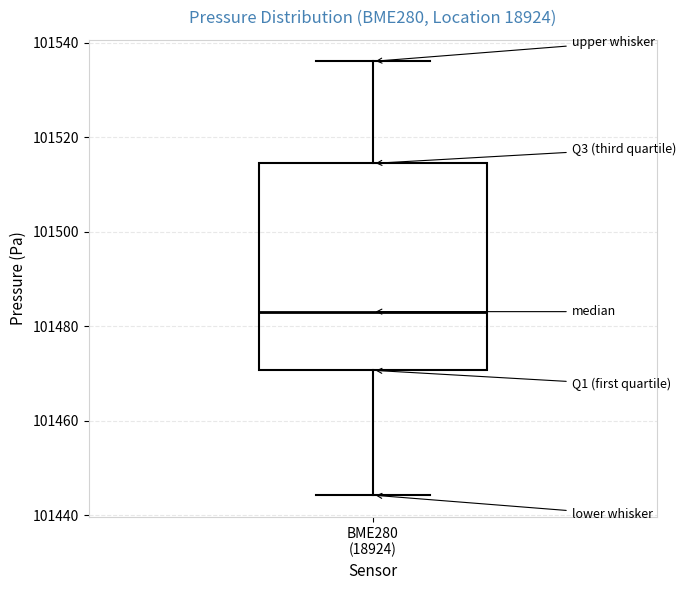

Where does the upper whisker of the box for BME280 (18924) end on the y-axis? The values are not printed on the chart, so give them approximately, as read against the axis.

101536